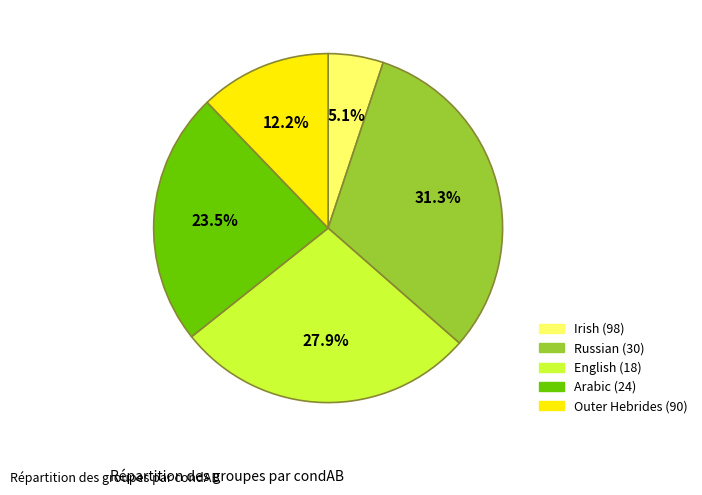

Does any single category account for the majority?

No